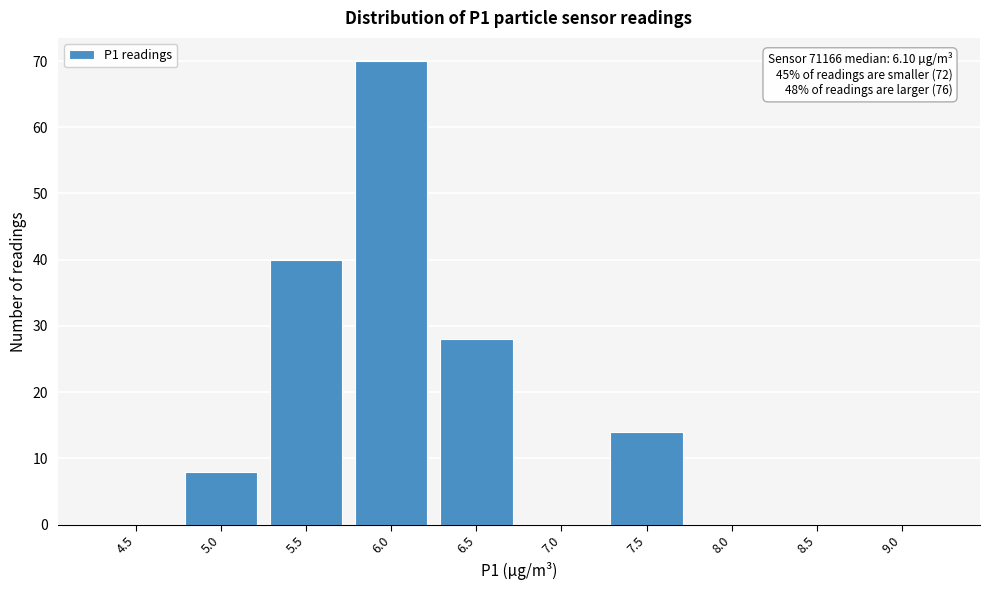

Reading left to right, transcribe all the data shown in this chart.

4.5=0	5.0=8	5.5=40	6.0=70	6.5=28	7.0=0	7.5=14	8.0=0	8.5=0	9.0=0